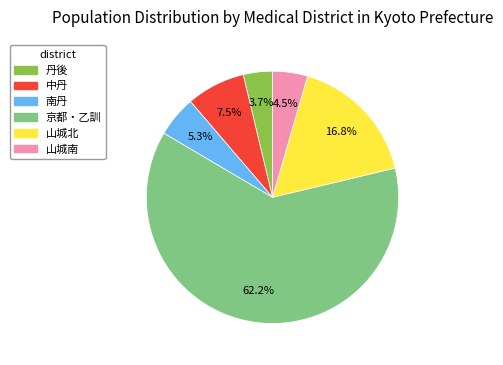

To the nearest percent, what is the difference between the 中丹 and 山城南 slice percentages?

3%